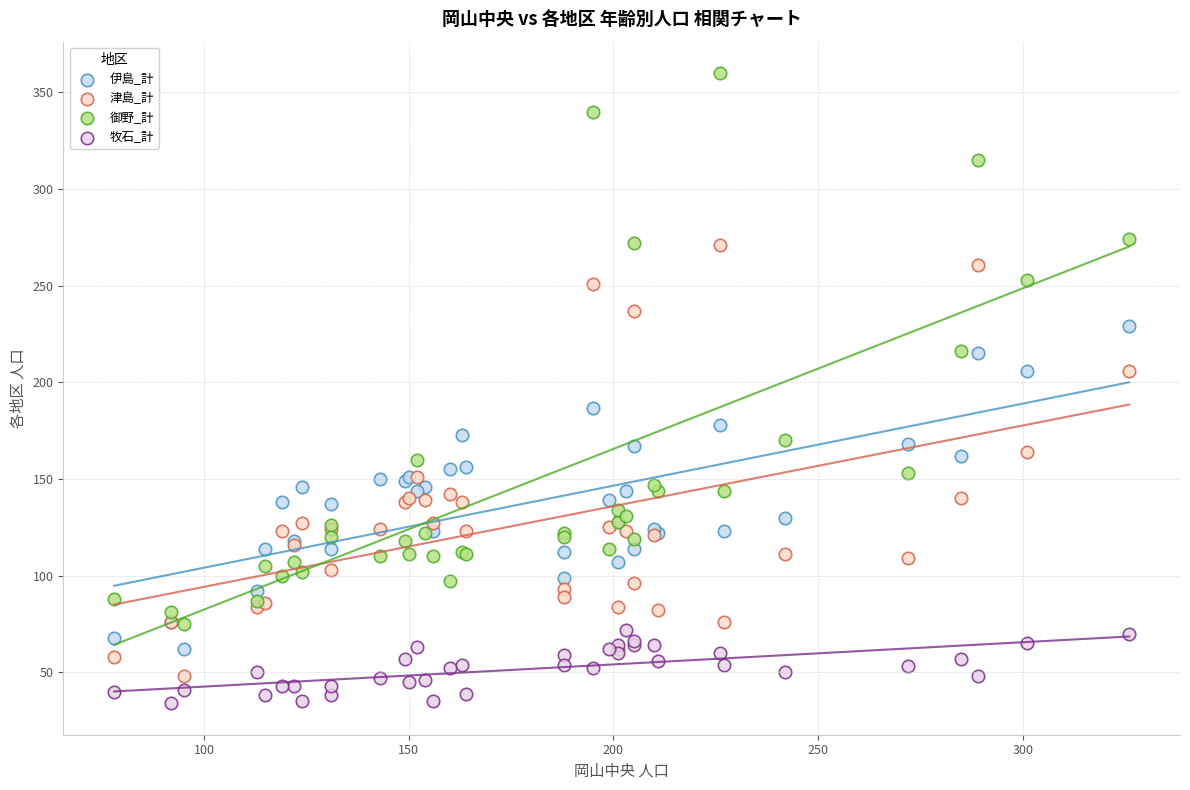

Which series contains the highest Y value?

御野_計